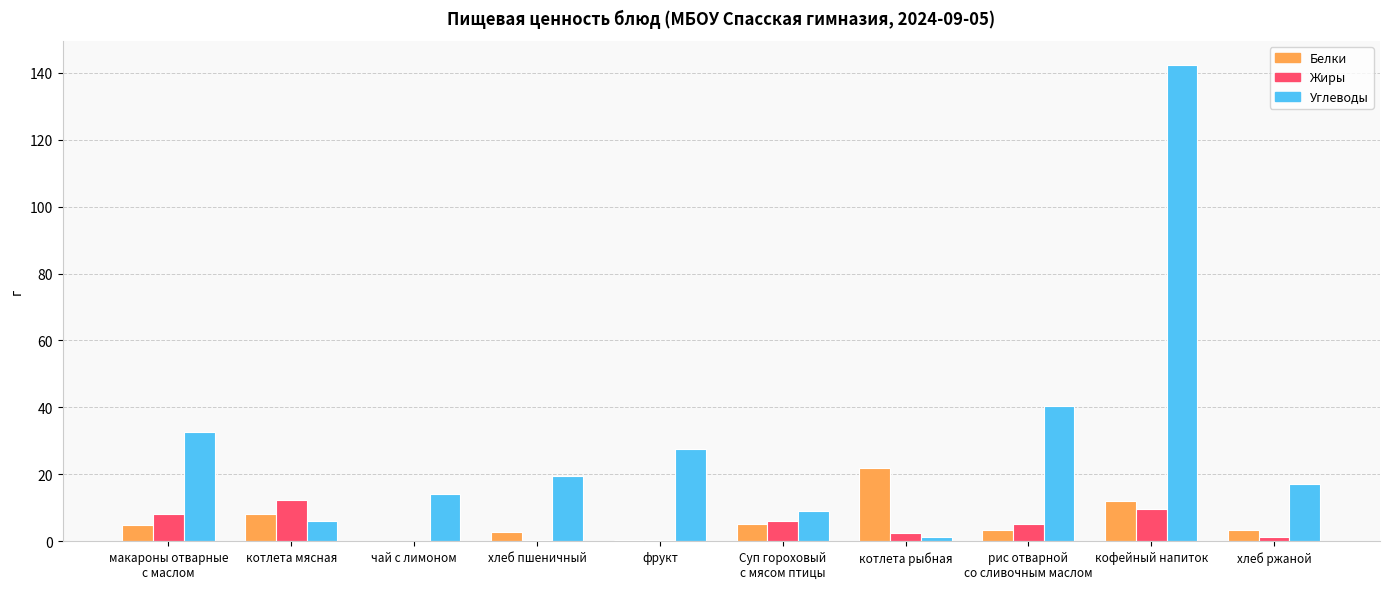

Are the bars horizontal?

No